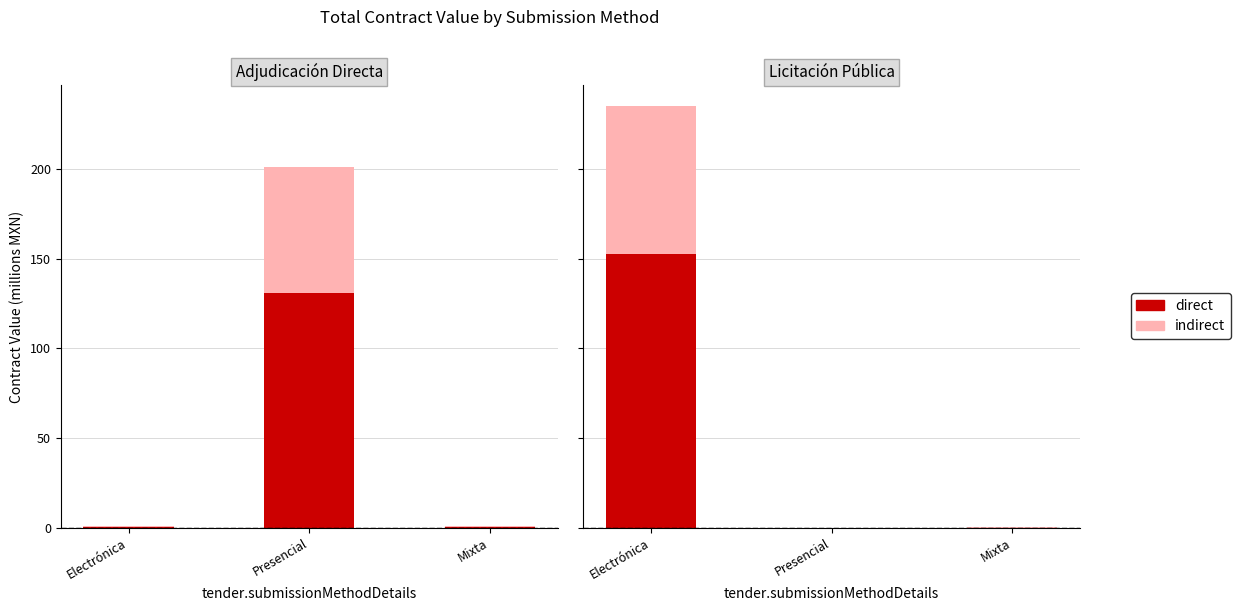

What is the label of the 2nd bar from the left?

Presencial